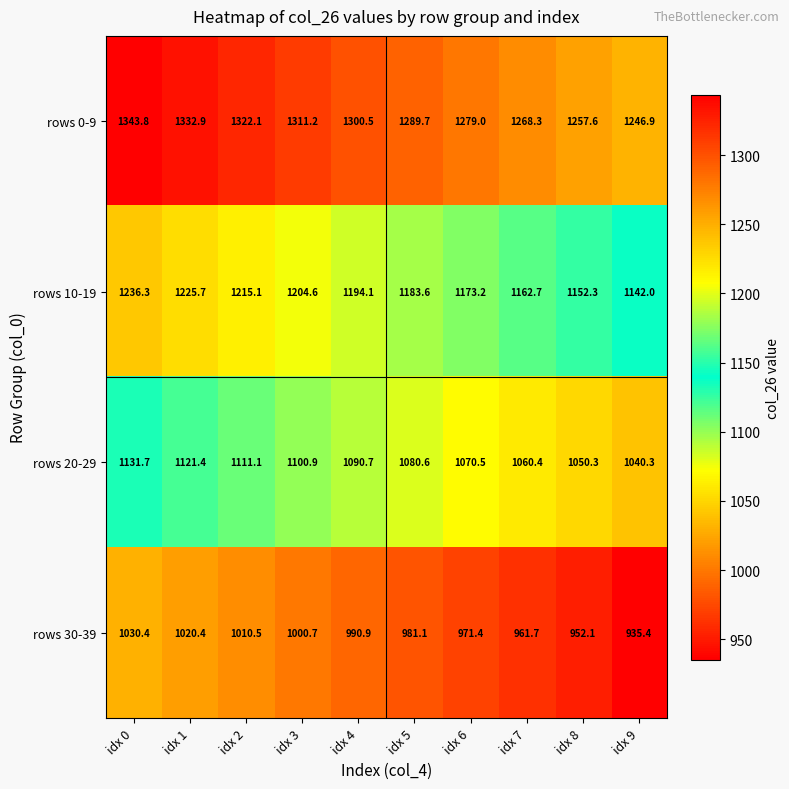

What is the difference between the rows 20-29 values at idx 7 and idx 9?

20.1